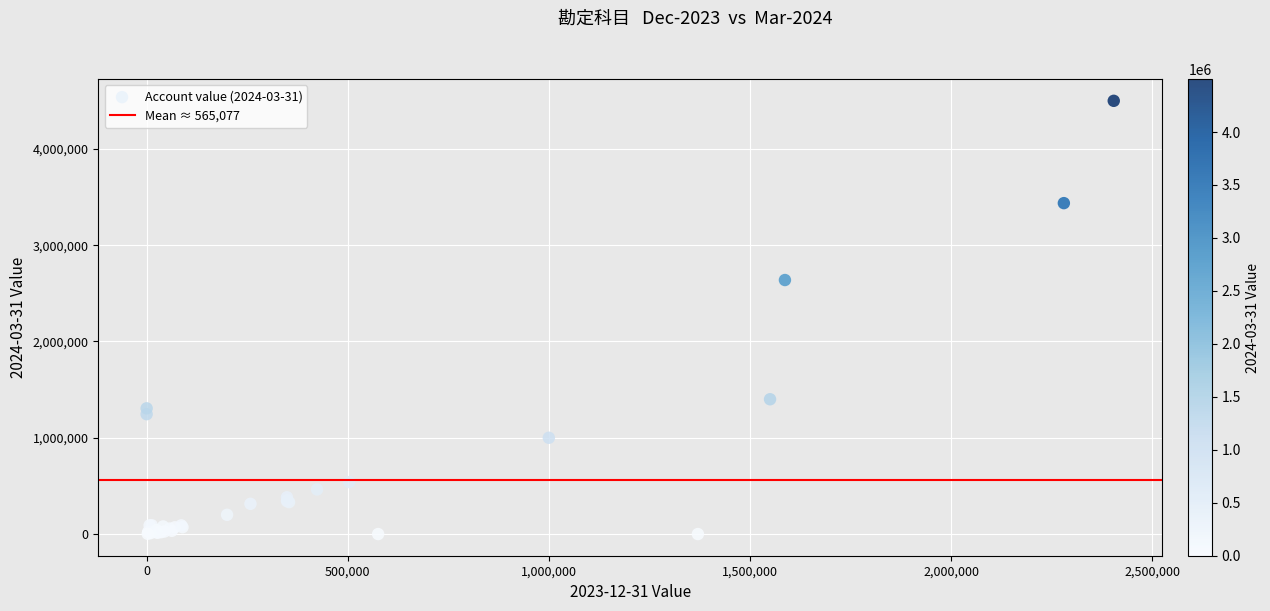

What Y value in the scatter plot is closest to 2249523?

2638056